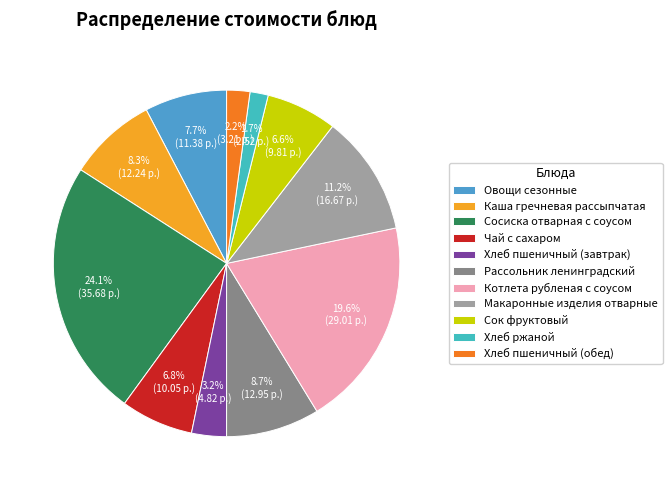

To the nearest percent, what is the average slice percentage?

9%